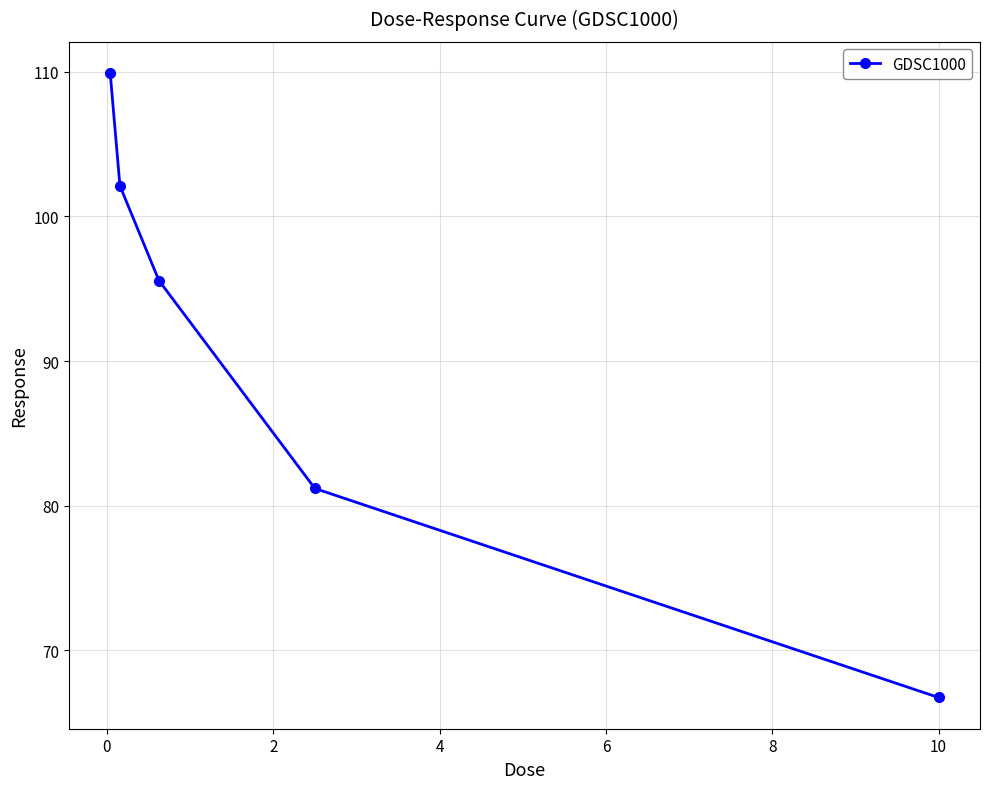

Does the chart have visible grid lines?

Yes